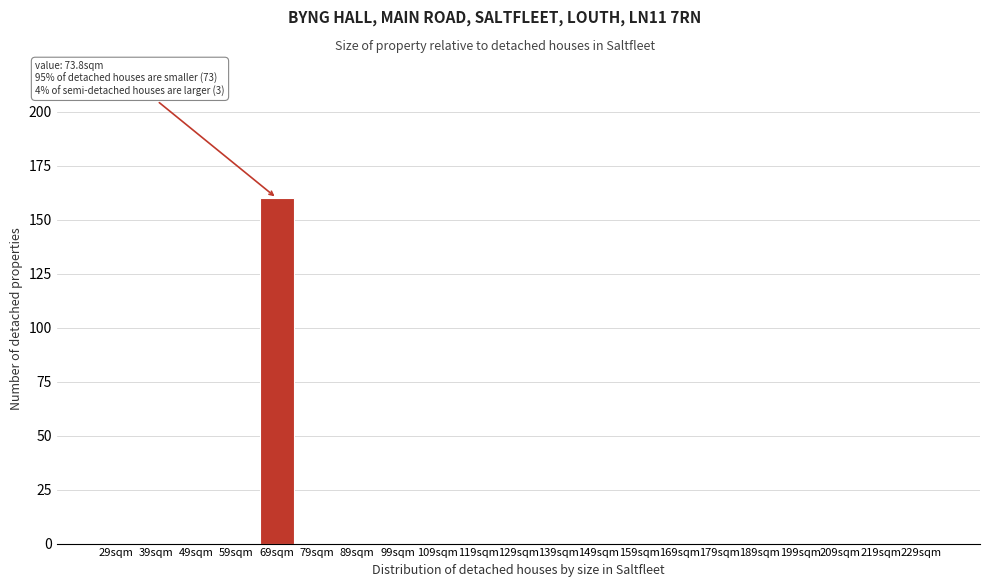

Reading left to right, what are all the values shown in this chart?

29sqm=0	39sqm=0	49sqm=0	59sqm=0	69sqm=160	79sqm=0	89sqm=0	99sqm=0	109sqm=0	119sqm=0	129sqm=0	139sqm=0	149sqm=0	159sqm=0	169sqm=0	179sqm=0	189sqm=0	199sqm=0	209sqm=0	219sqm=0	229sqm=0